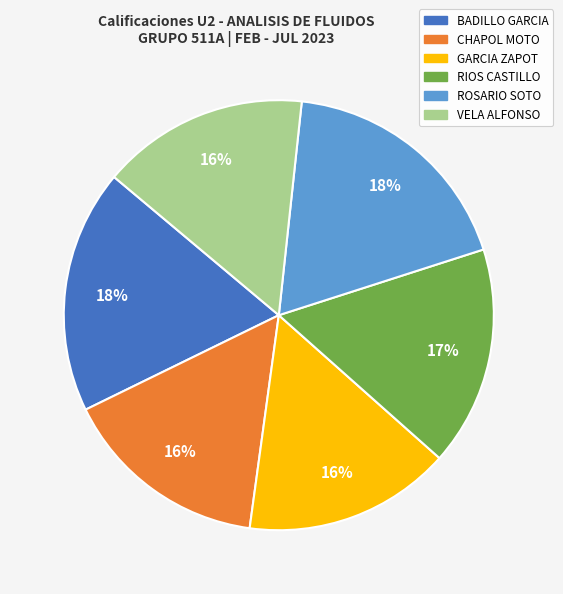

Does any single category account for the majority?

No